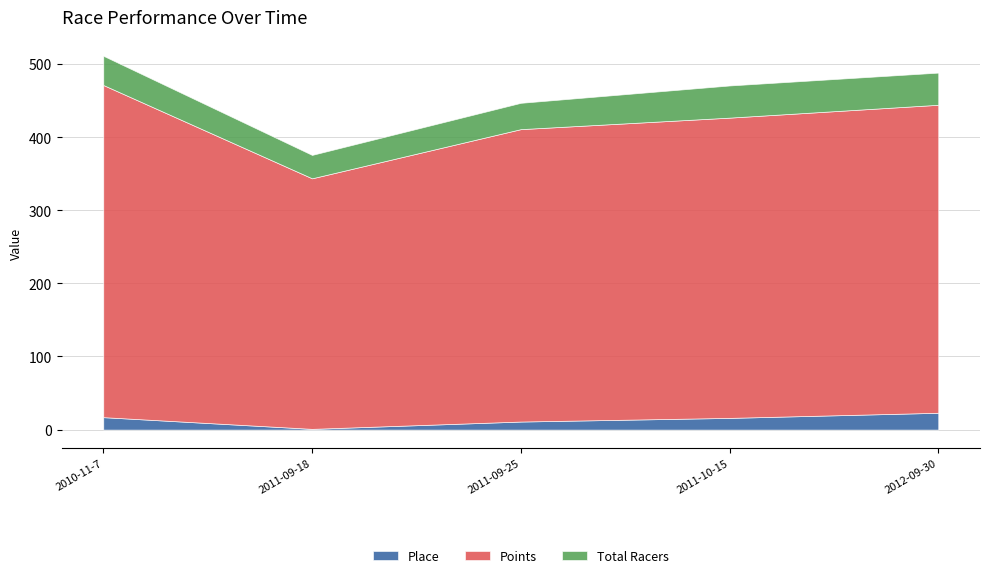

How many interior local valleys does the Total Racers series have?

1